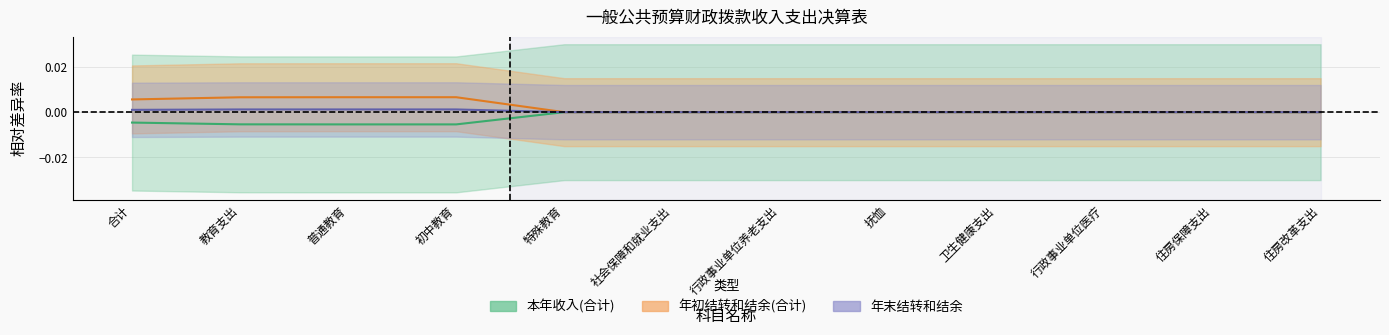

Which series changed the most between 教育支出 and 卫生健康支出?

本年支出(合计)